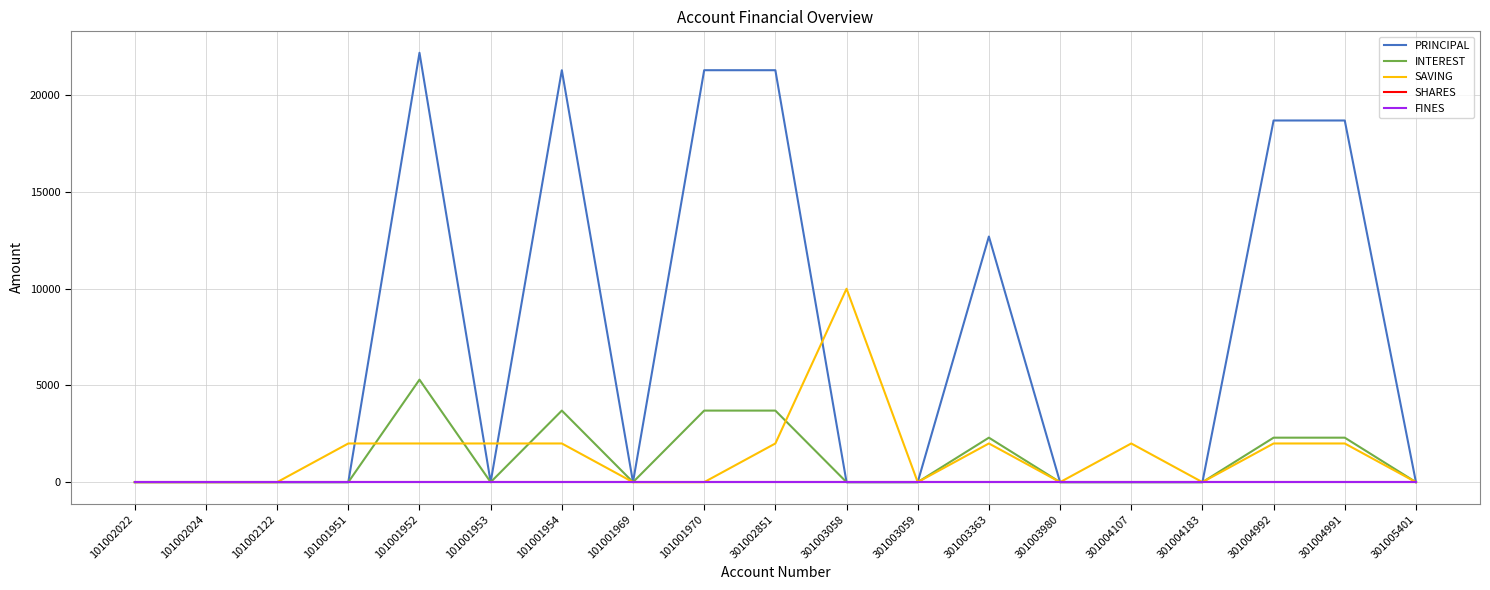

Reading left to right, list all the values displayed in this chart.

PRINCIPAL: 101002022=0	101002024=0	101002122=0	101001951=0	101001952=22200	101001953=0	101001954=21300	101001969=0	101001970=21300	301002851=21300	301003058=0	301003059=0	301003363=12700	301003980=0	301004107=0	301004183=0	301004992=18700	301004991=18700	301005401=0
INTEREST: 101002022=0	101002024=0	101002122=0	101001951=0	101001952=5300	101001953=0	101001954=3700	101001969=0	101001970=3700	301002851=3700	301003058=0	301003059=0	301003363=2300	301003980=0	301004107=0	301004183=0	301004992=2300	301004991=2300	301005401=0
SAVING: 101002022=0	101002024=0	101002122=0	101001951=2000	101001952=2000	101001953=2000	101001954=2000	101001969=0	101001970=0	301002851=2000	301003058=10000	301003059=0	301003363=2000	301003980=0	301004107=2000	301004183=0	301004992=2000	301004991=2000	301005401=0
SHARES: 101002022=0	101002024=0	101002122=0	101001951=0	101001952=0	101001953=0	101001954=0	101001969=0	101001970=0	301002851=0	301003058=0	301003059=0	301003363=0	301003980=0	301004107=0	301004183=0	301004992=0	301004991=0	301005401=0
FINES: 101002022=0	101002024=0	101002122=0	101001951=0	101001952=0	101001953=0	101001954=0	101001969=0	101001970=0	301002851=0	301003058=0	301003059=0	301003363=0	301003980=0	301004107=0	301004183=0	301004992=0	301004991=0	301005401=0